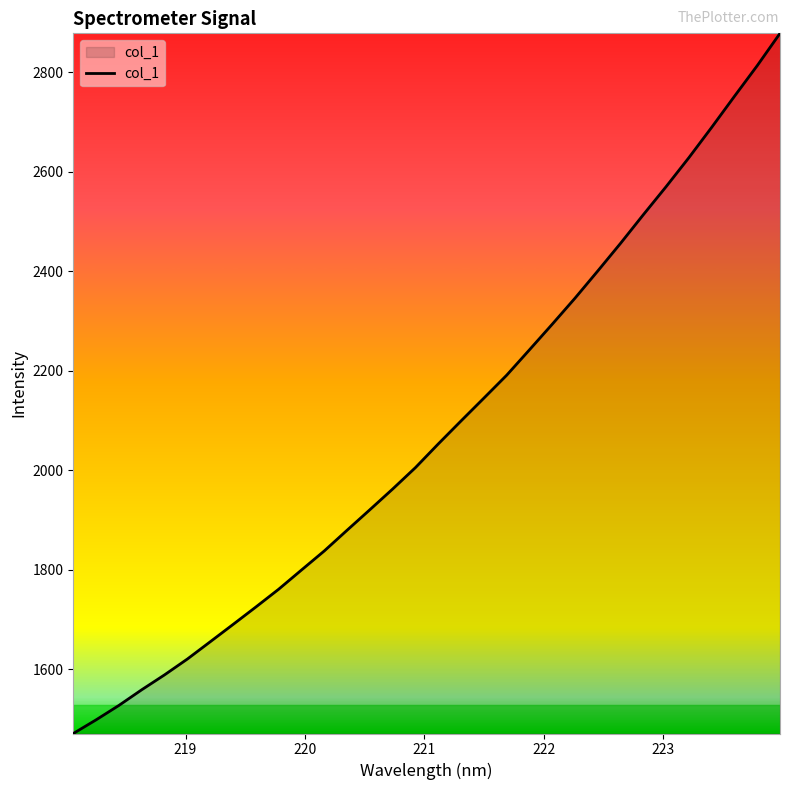

What is the greatest value displayed?

2878.3